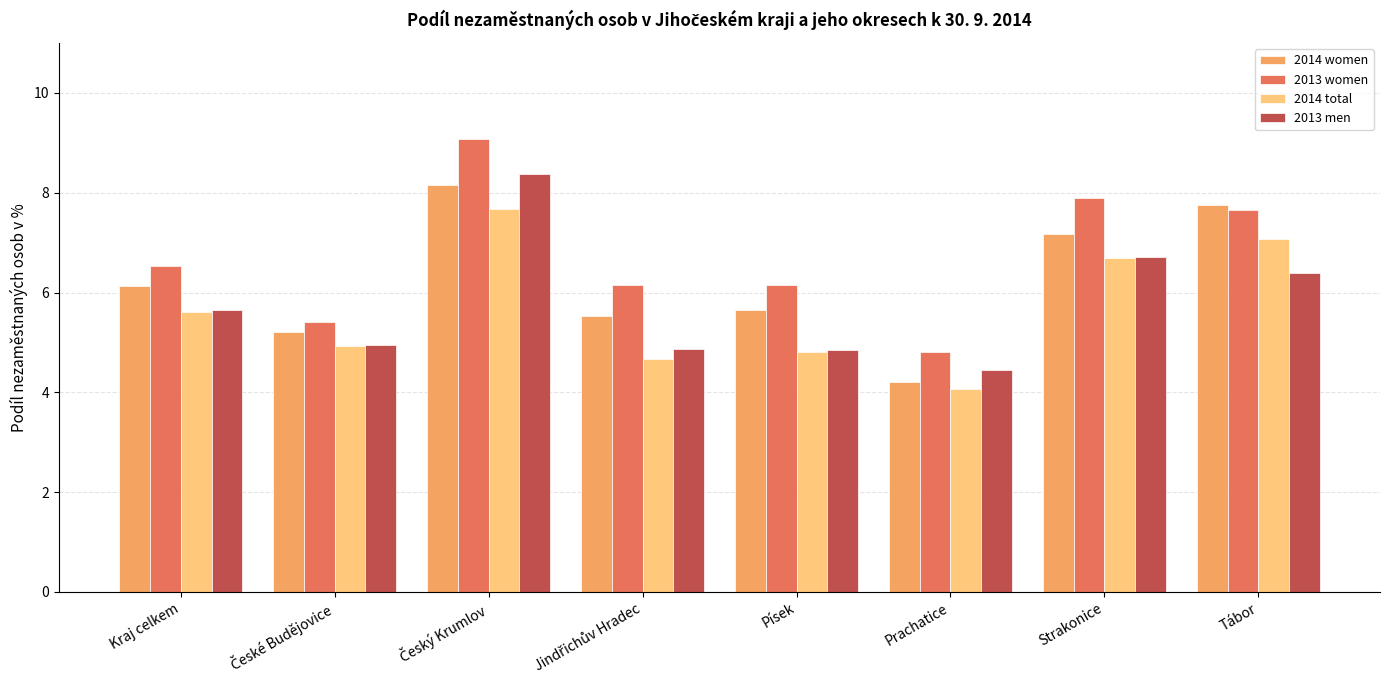

How many groups of bars are there?

8